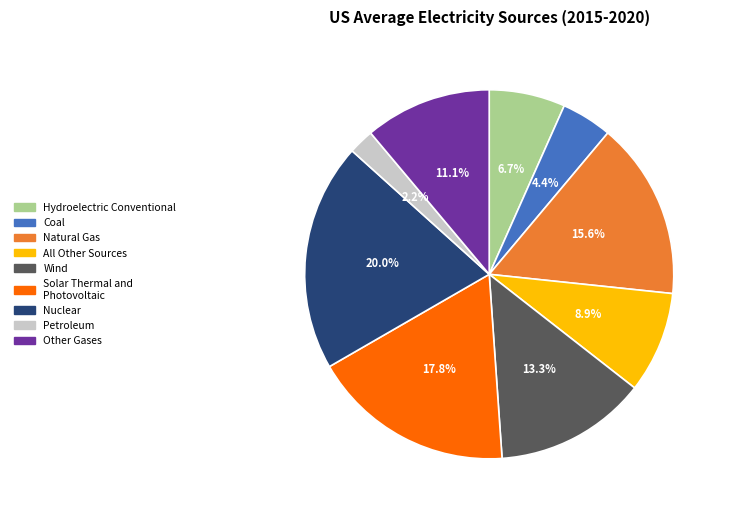

Does any single category account for the majority?

No